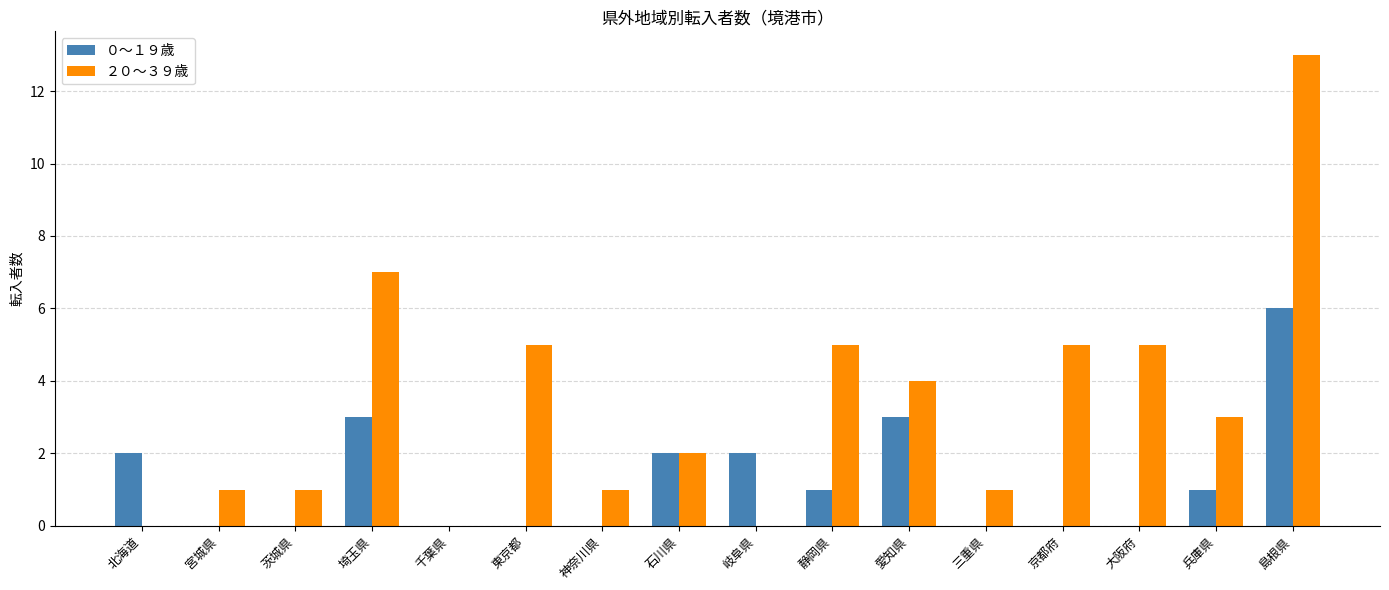

Reading right to left, list all the values displayed in this chart.

０〜１９歳: 島根県=6	兵庫県=1	大阪府=0	京都府=0	三重県=0	愛知県=3	静岡県=1	岐阜県=2	石川県=2	神奈川県=0	東京都=0	千葉県=0	埼玉県=3	茨城県=0	宮城県=0	北海道=2
２０〜３９歳: 島根県=13	兵庫県=3	大阪府=5	京都府=5	三重県=1	愛知県=4	静岡県=5	岐阜県=0	石川県=2	神奈川県=1	東京都=5	千葉県=0	埼玉県=7	茨城県=1	宮城県=1	北海道=0